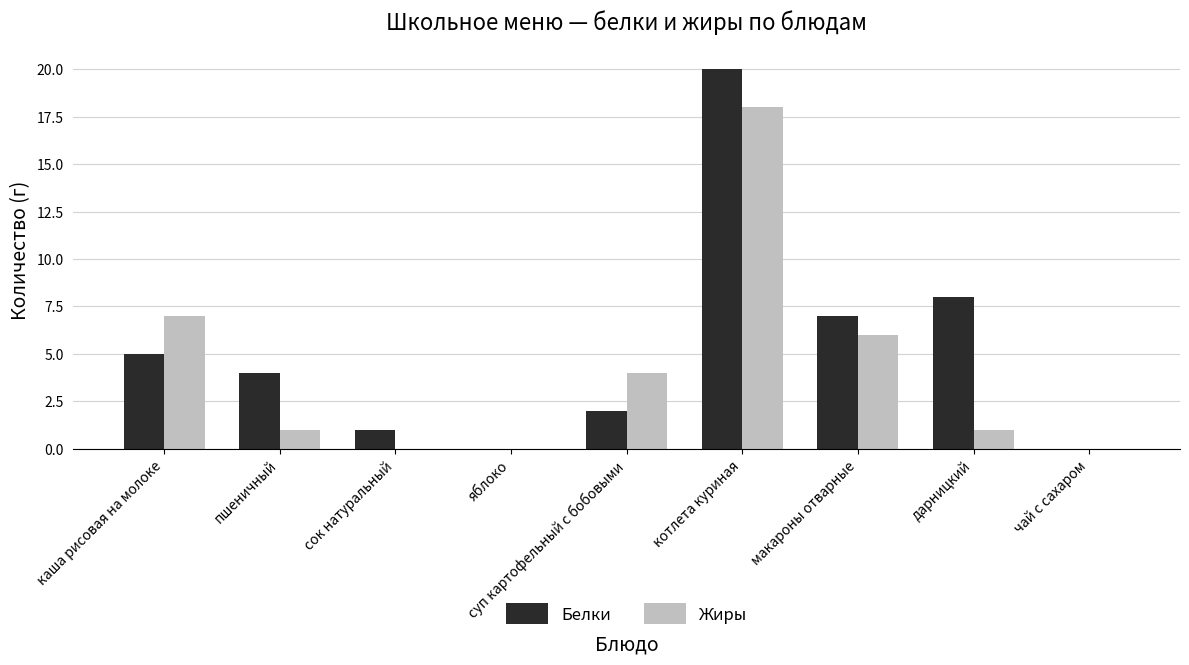

The Жиры series shows 7 at каша рисовая на молоке. True or false?

True